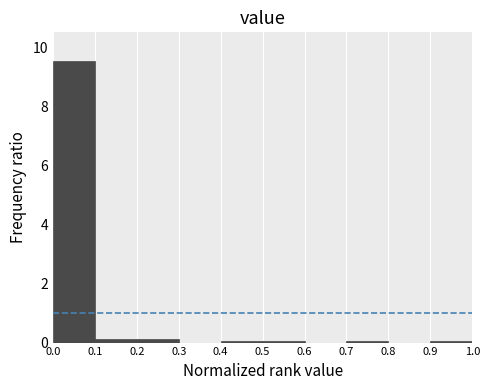

Reading left to right, list every bar in this chart as the range it spans on the x-axis followed by its height. The values are not printed on the chart, so give them approximately, as read against the axis.

0.0 to 0.1: 9.6
0.1 to 0.2: under 0.2
0.2 to 0.3: under 0.2
0.3 to 0.4: 0
0.4 to 0.5: under 0.2
0.5 to 0.6: under 0.2
0.6 to 0.7: 0
0.7 to 0.8: under 0.2
0.8 to 0.9: 0
0.9 to 1.0: under 0.2